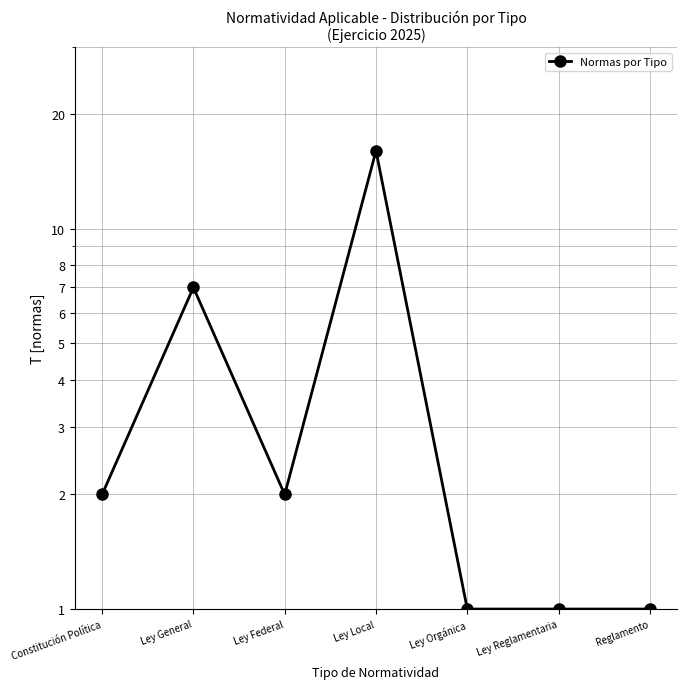

What is the sum of the values at Ley General and Ley Reglamentaria?

8